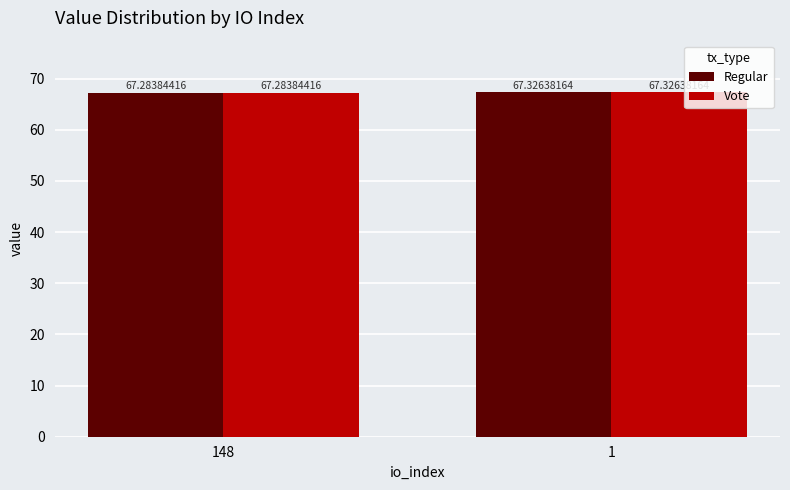

Rank the categories by Regular value from lowest to highest.

148, 1